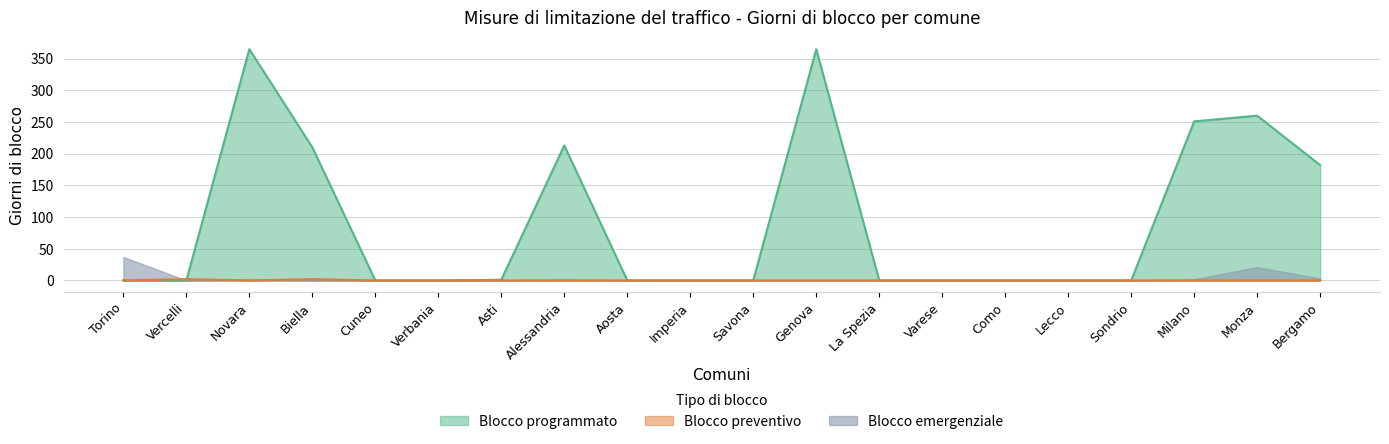

At which category does the chart reach its peak across all series?

Novara